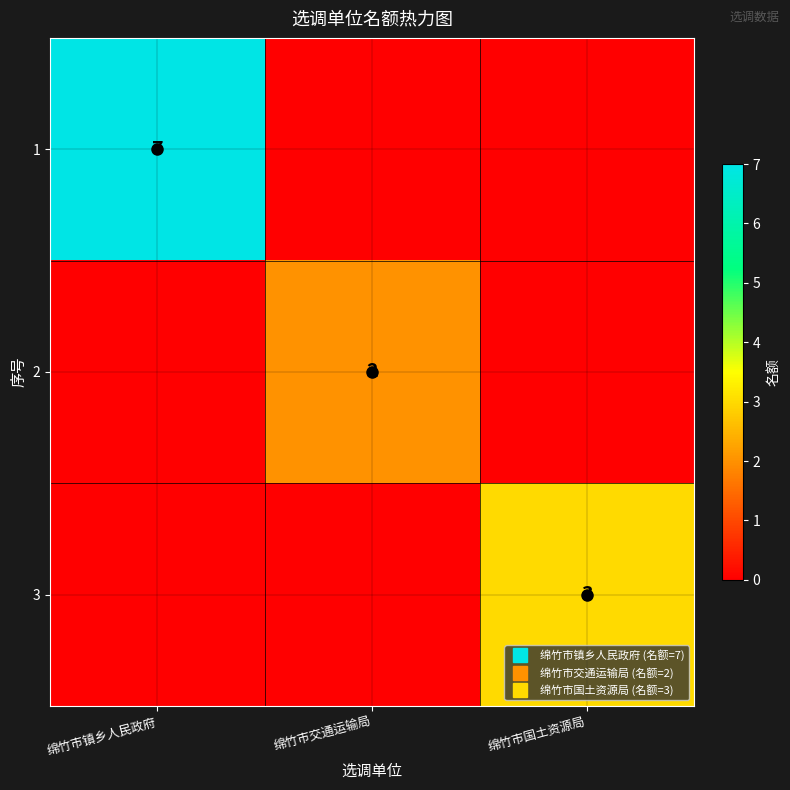

Count the number of categories in the chart.

3